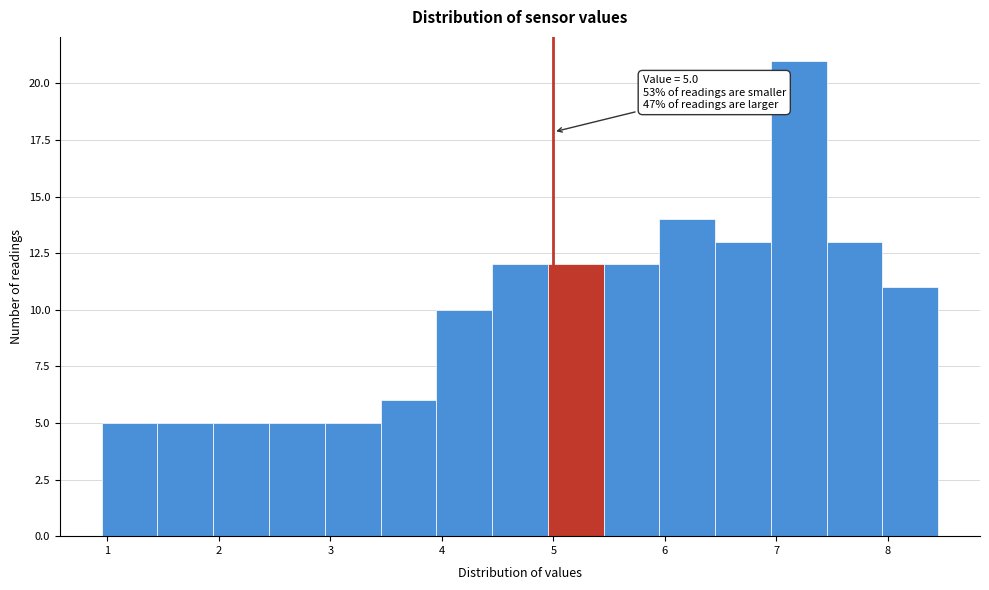

Over which range of the x-axis is the bar tallest?

6.95 to 7.45